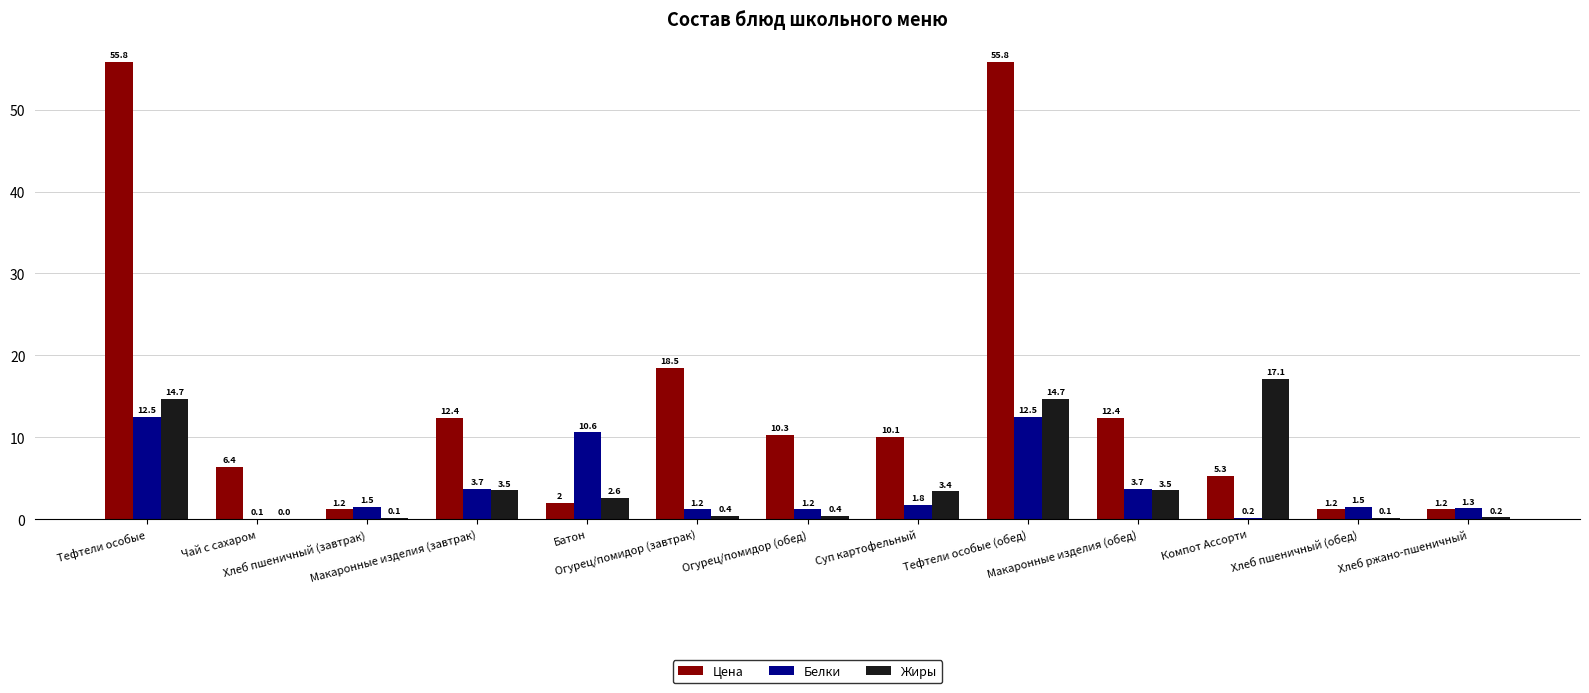

What is the highest value of the Жиры series?

17.1